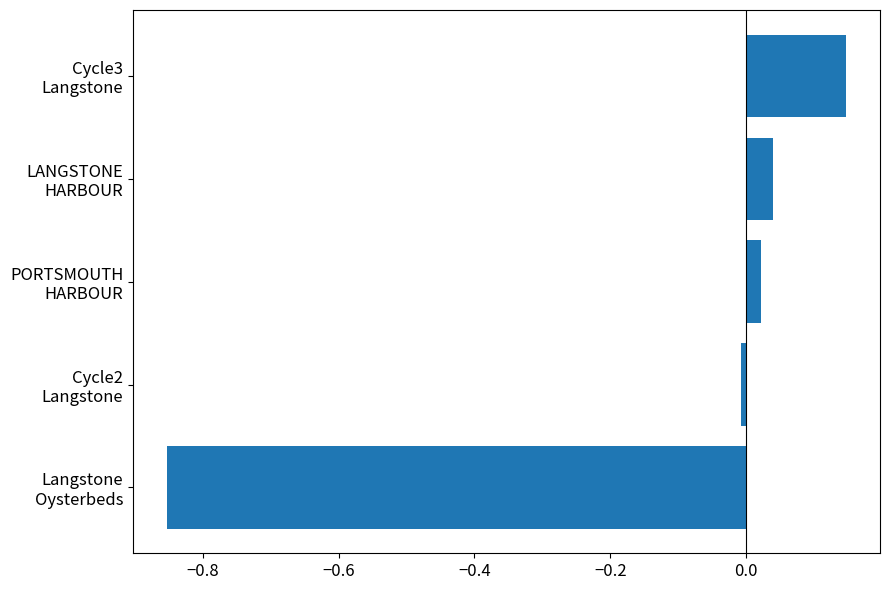

How many distinct data groups are displayed?

1